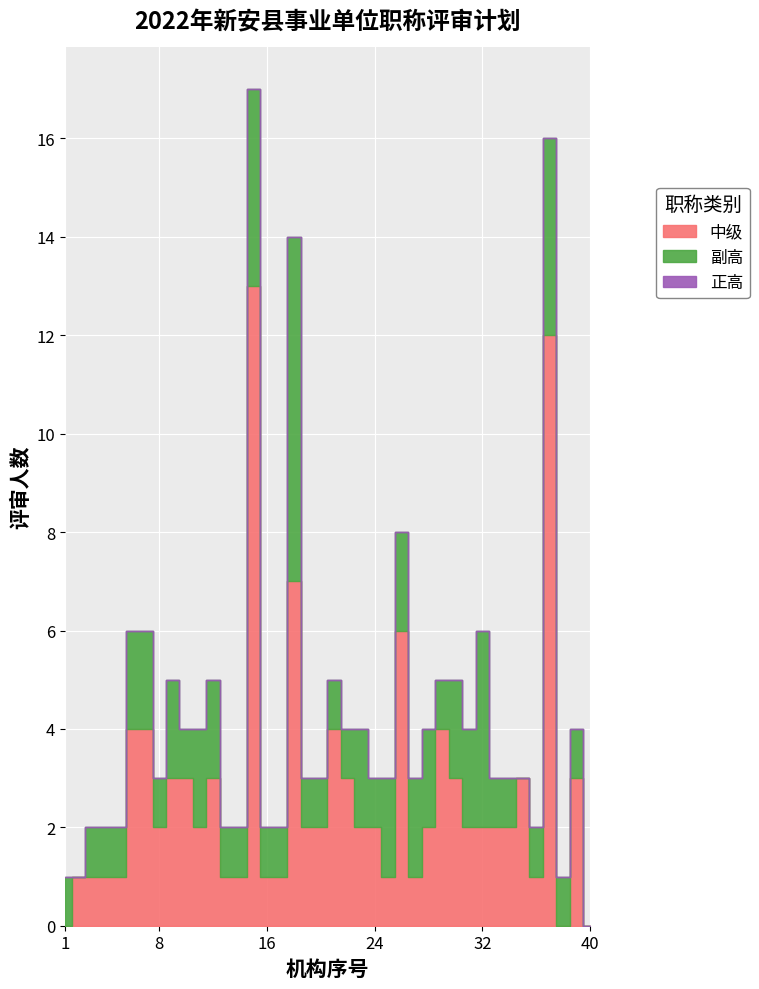

Which series changed the most between 6 and 17?

中级